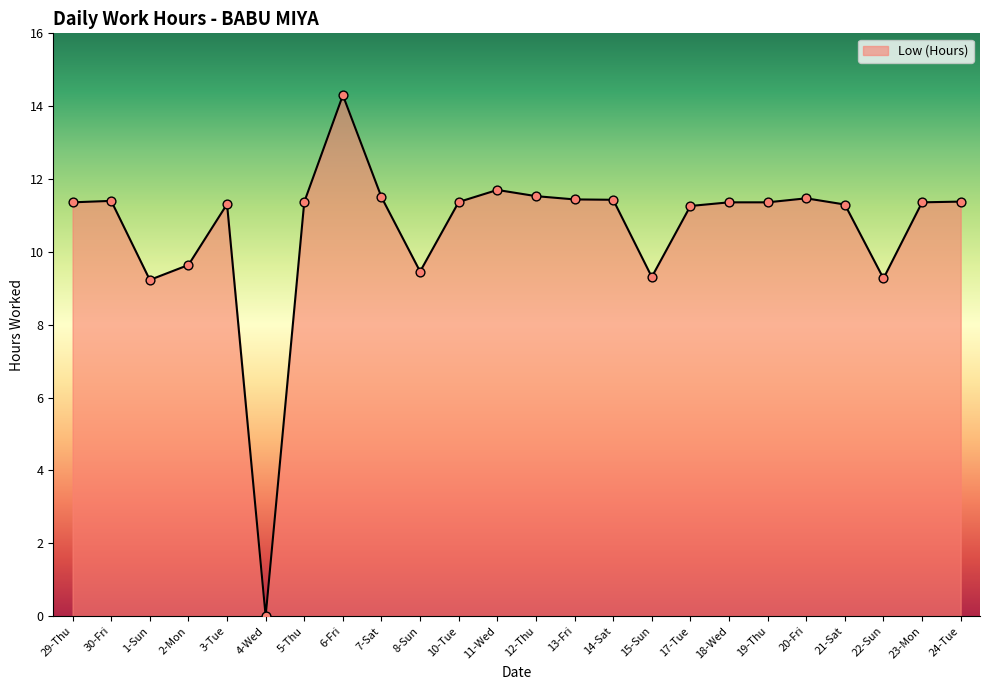

What is the ratio of the value at 14-Sat to the value at 7-Sat?

1.0